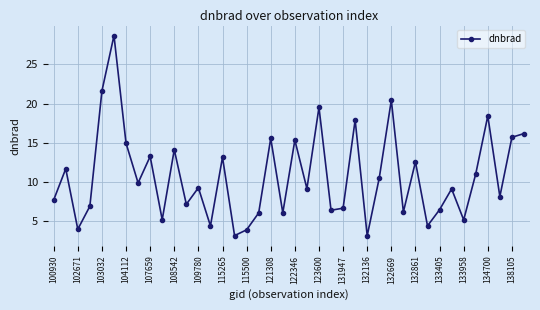

What is the value of the 27th point from the left?

3.2